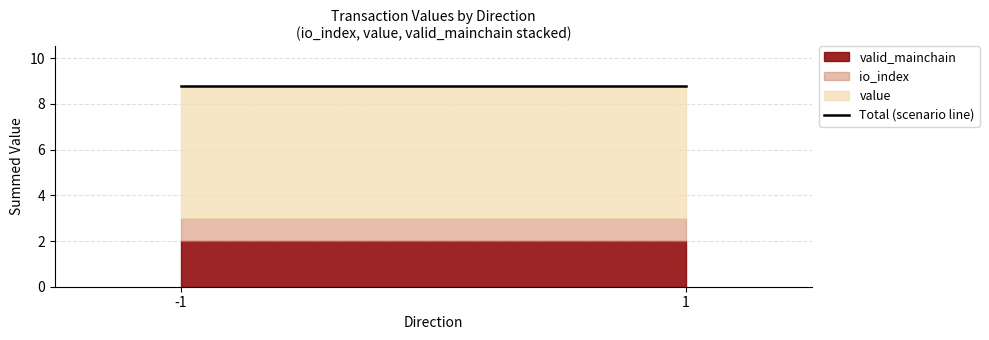

Which series has the largest total across all categories?

value